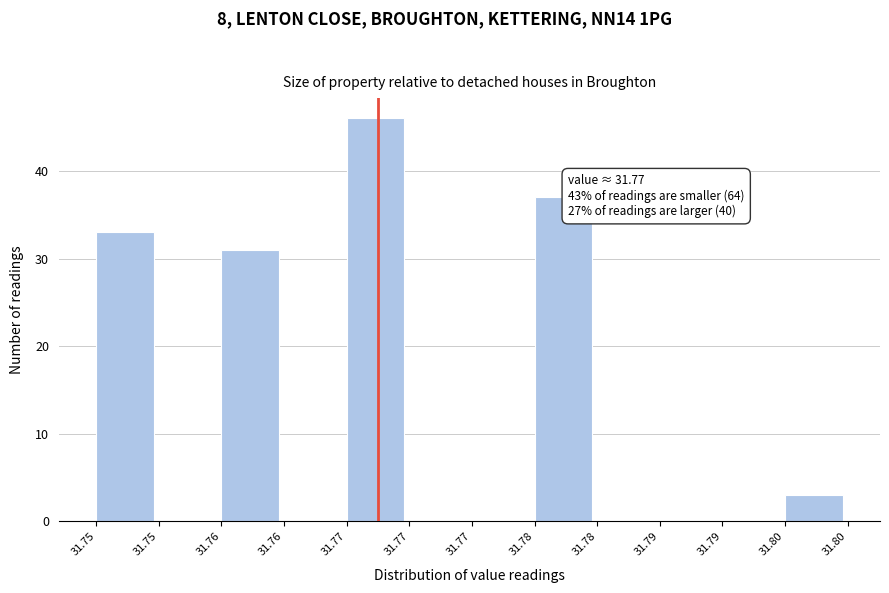

How many series are shown in this chart?

1